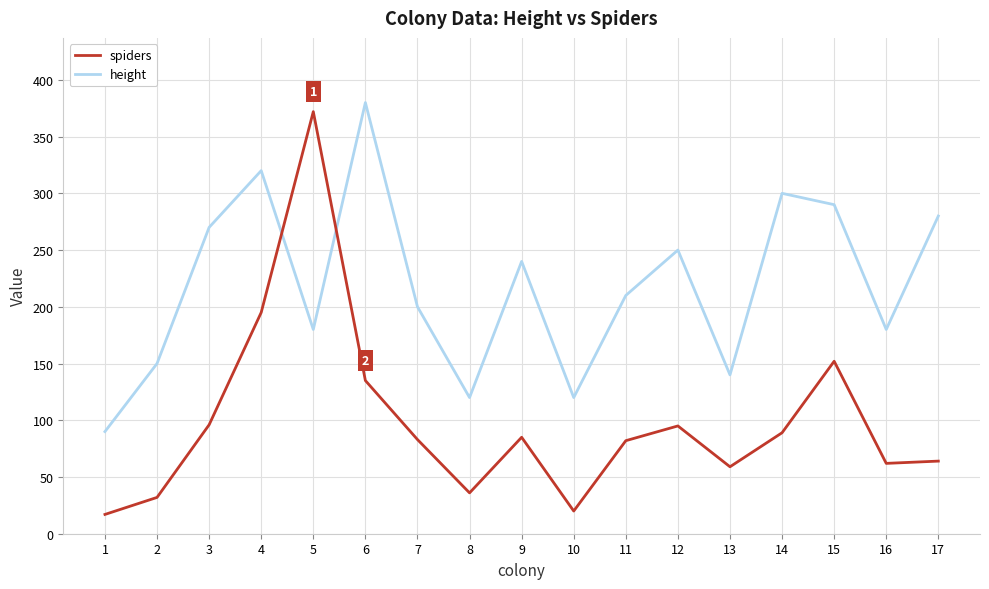

Read the spiders value at 17, to the nearest 50.

50